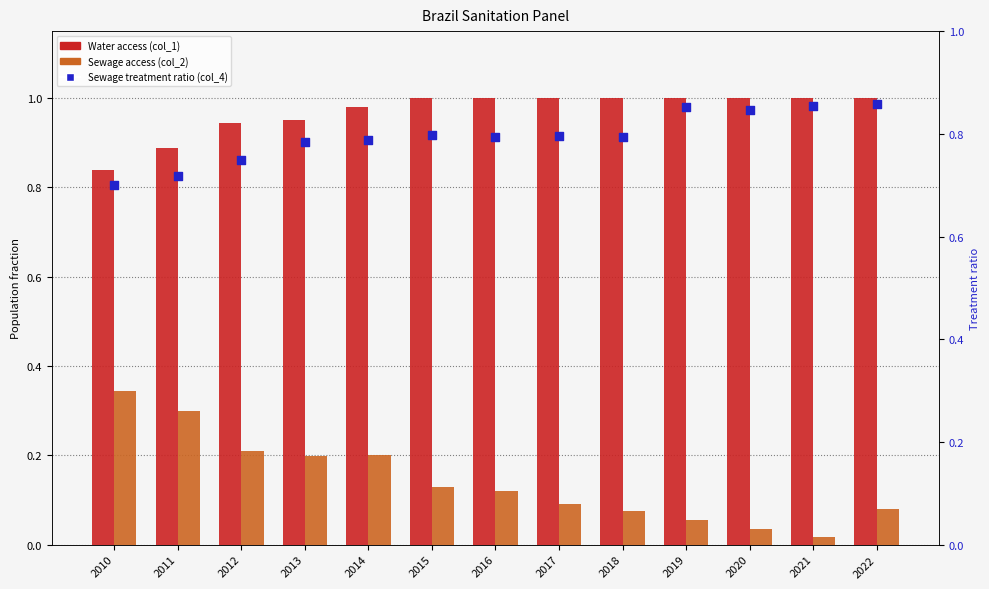

Which series reaches the minimum Y coordinate?

Sewage access (col_2)